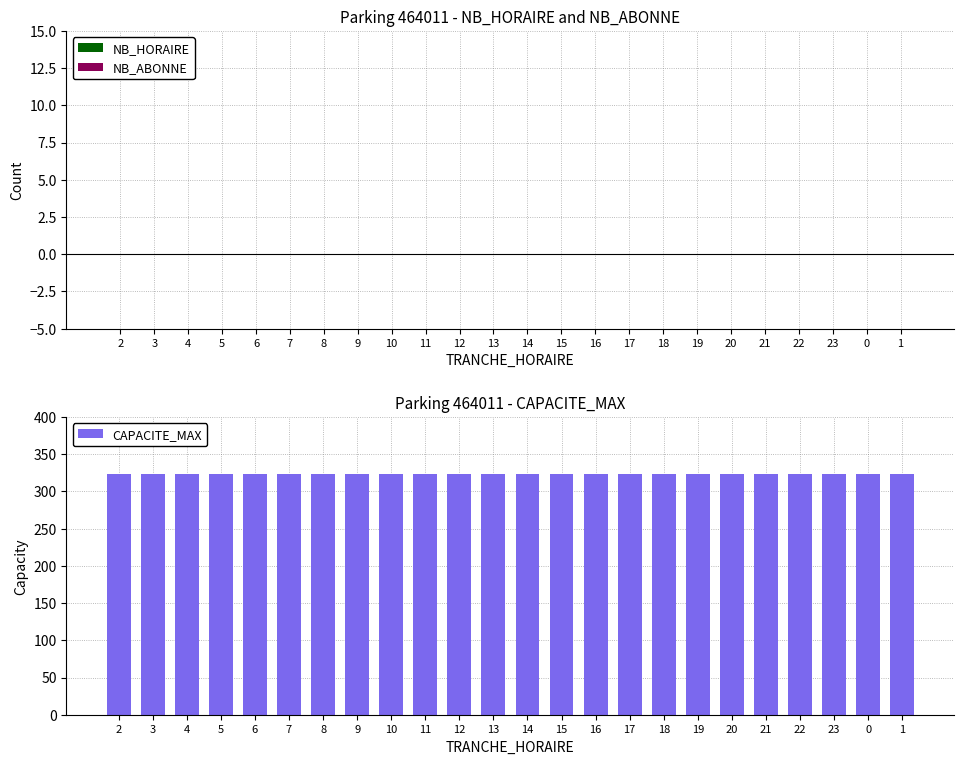

True or false: NB_HORAIRE has a value of 0 at 7.

True